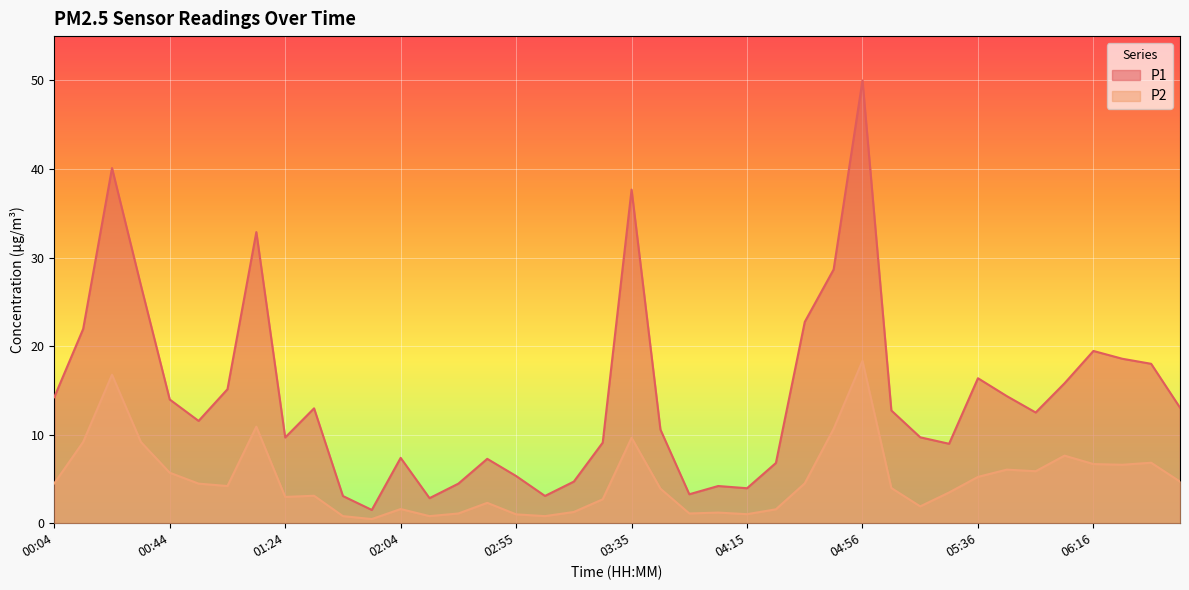

True or false: P1 and P2 intersect in this chart.

False